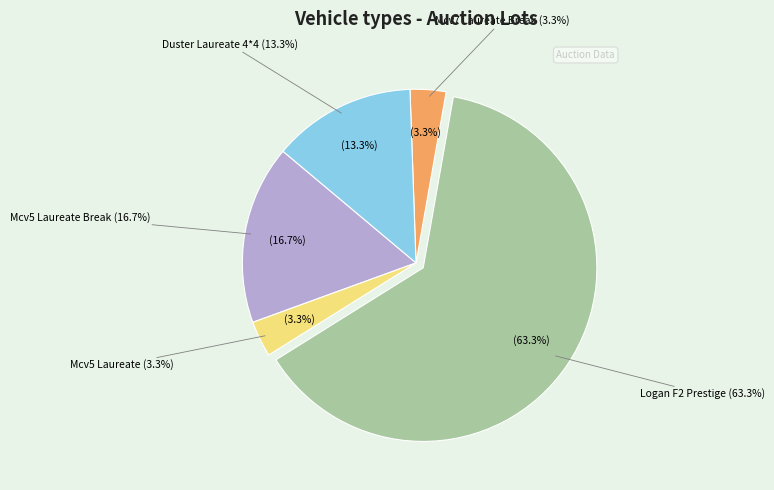

To the nearest percent, what percentage of the pie is DACIA MCV5 LAUREATE?

3%